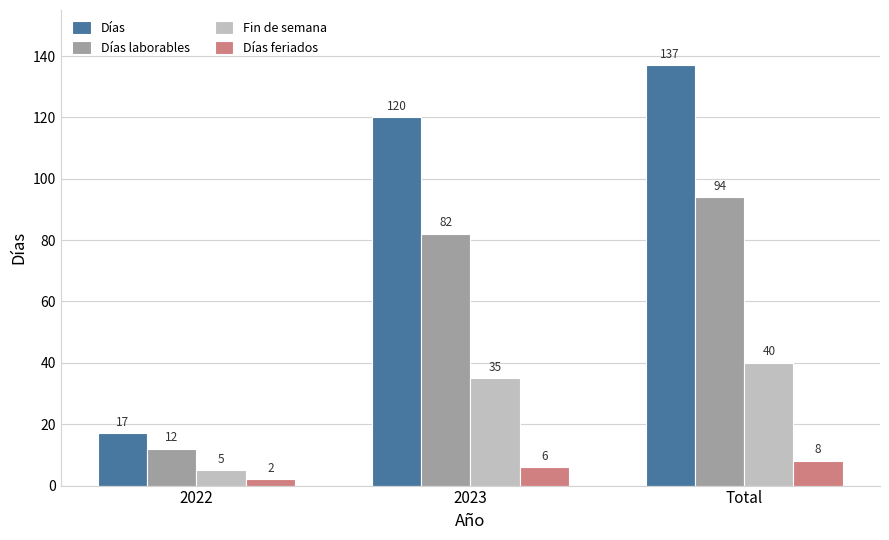

Rank the categories by Días laborables value from lowest to highest.

2022, 2023, Total